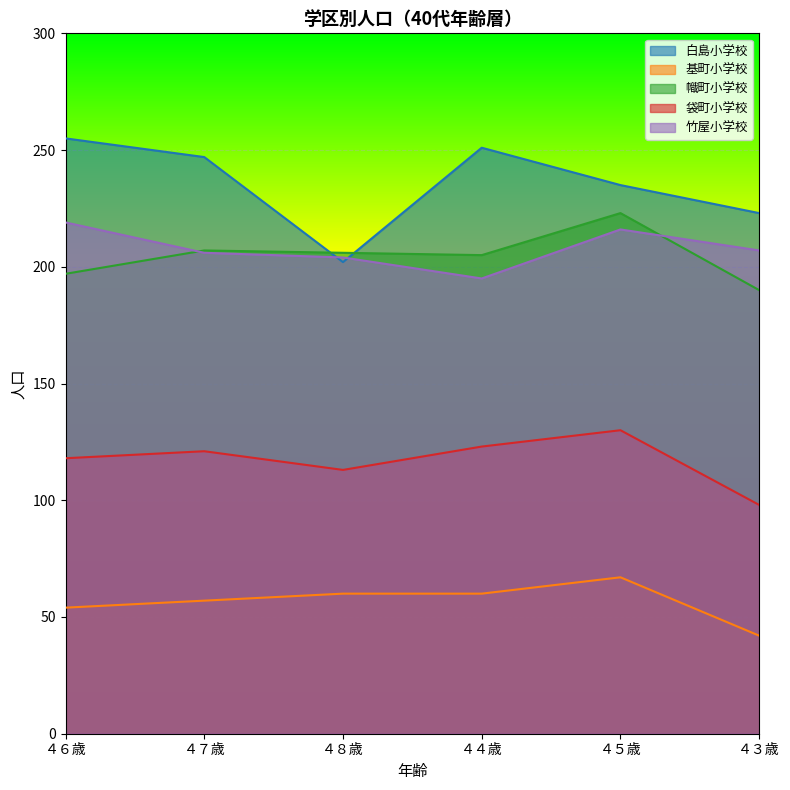

What is the difference between the maximum and minimum values in the 袋町小学校 series?

32